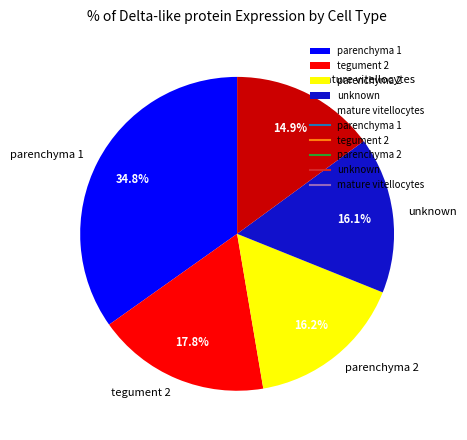

Is unknown the majority of the pie?

No